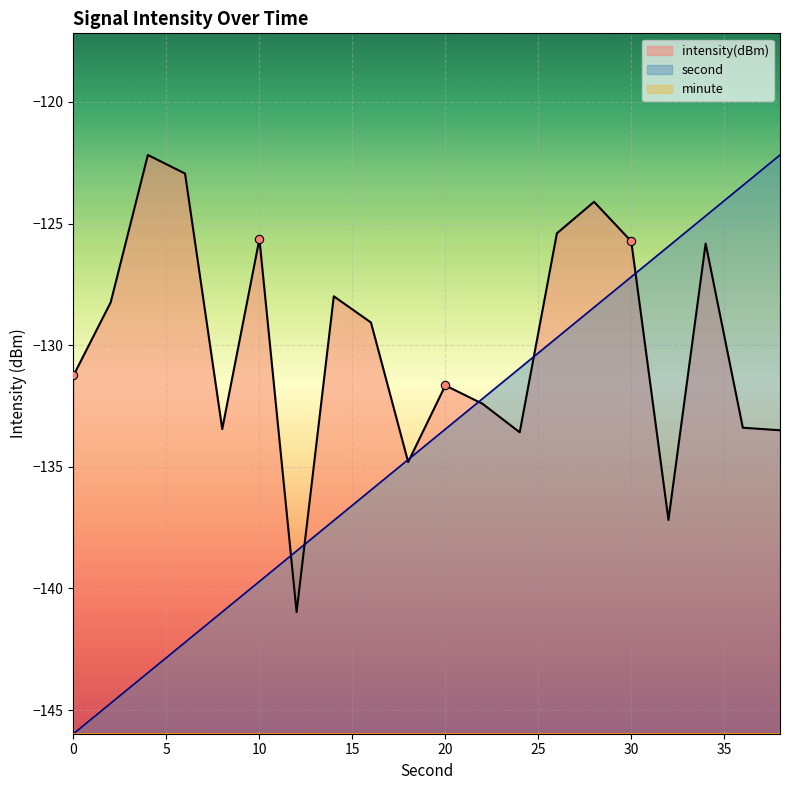

Between 18 and 24, which series saw the biggest shift?

second